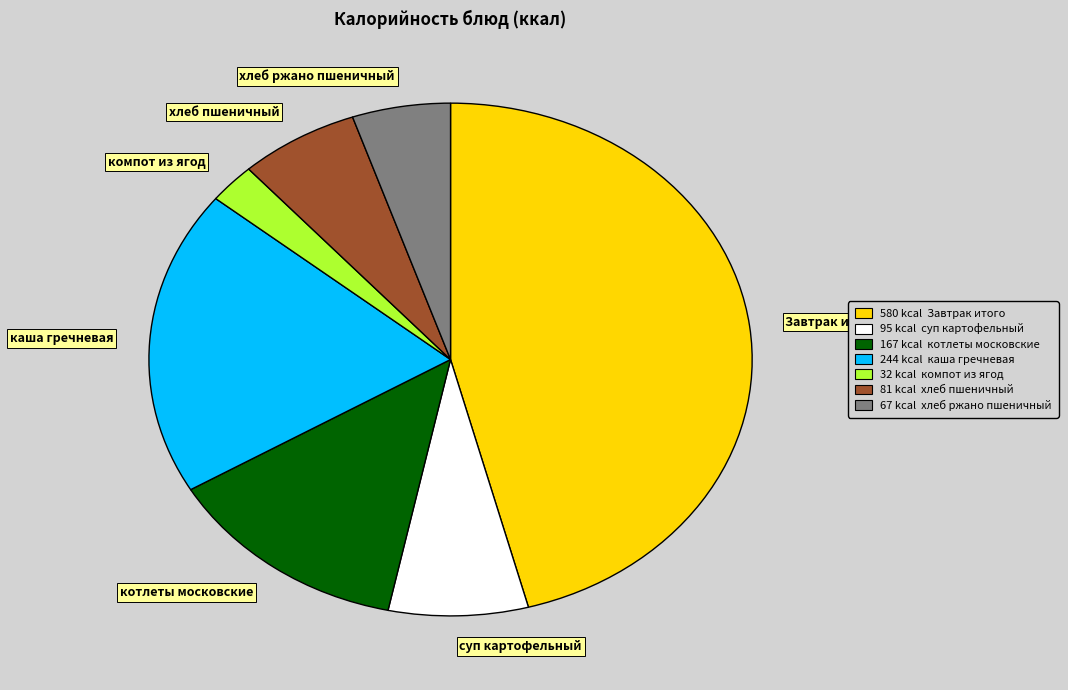

Is there any slice that represents more than half of the pie?

No